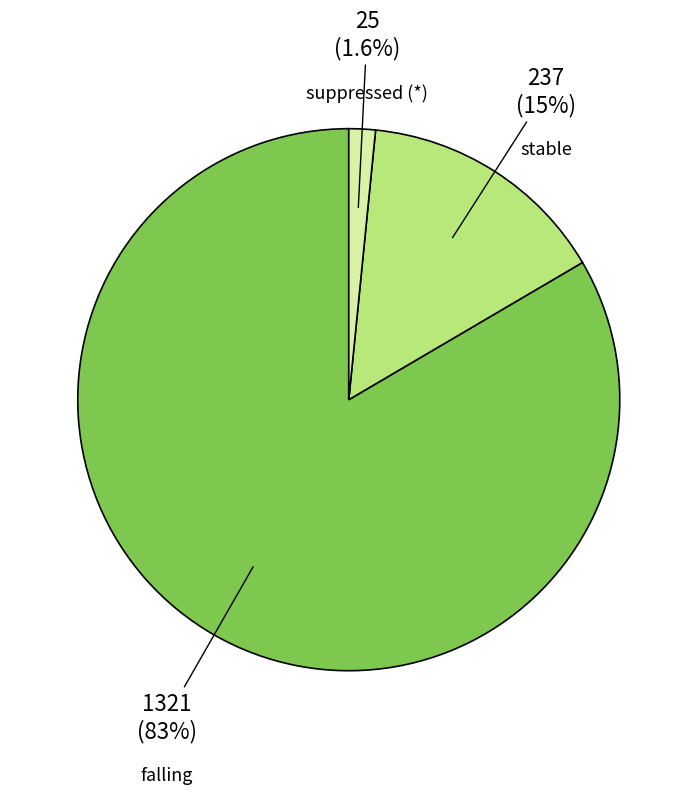

To the nearest percent, what is the average slice percentage?

33%